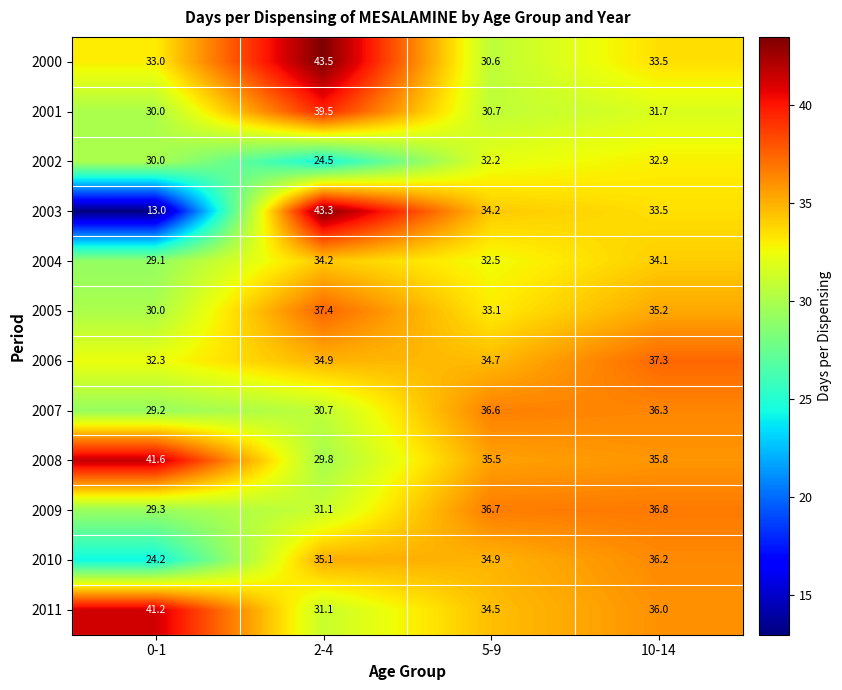

Rank the series by their maximum value, from lowest to highest.

2002, 2004, 2010, 2007, 2009, 2006, 2005, 2001, 2011, 2008, 2003, 2000